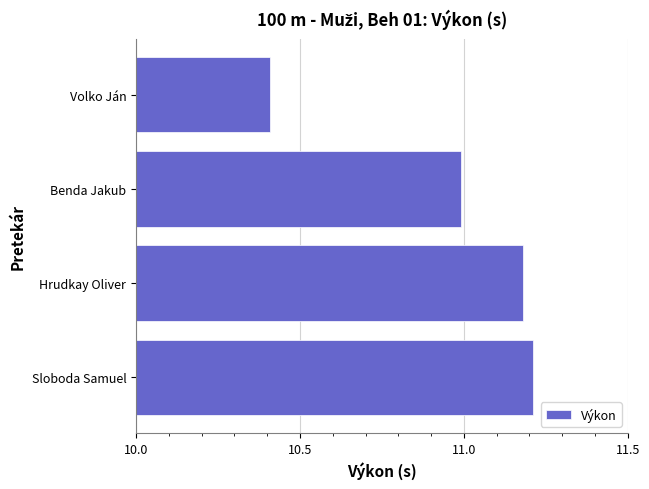

Read the value at Benda Jakub.

11.0